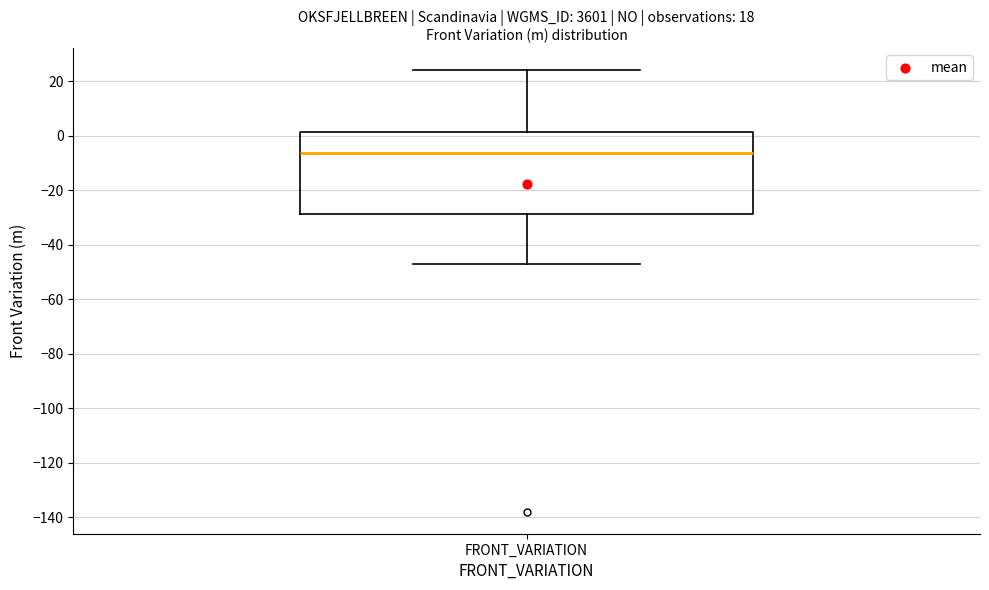

Where is the lower edge of the box for FRONT_VARIATION on the y-axis? The values are not printed on the chart, so give them approximately, as read against the axis.

-28